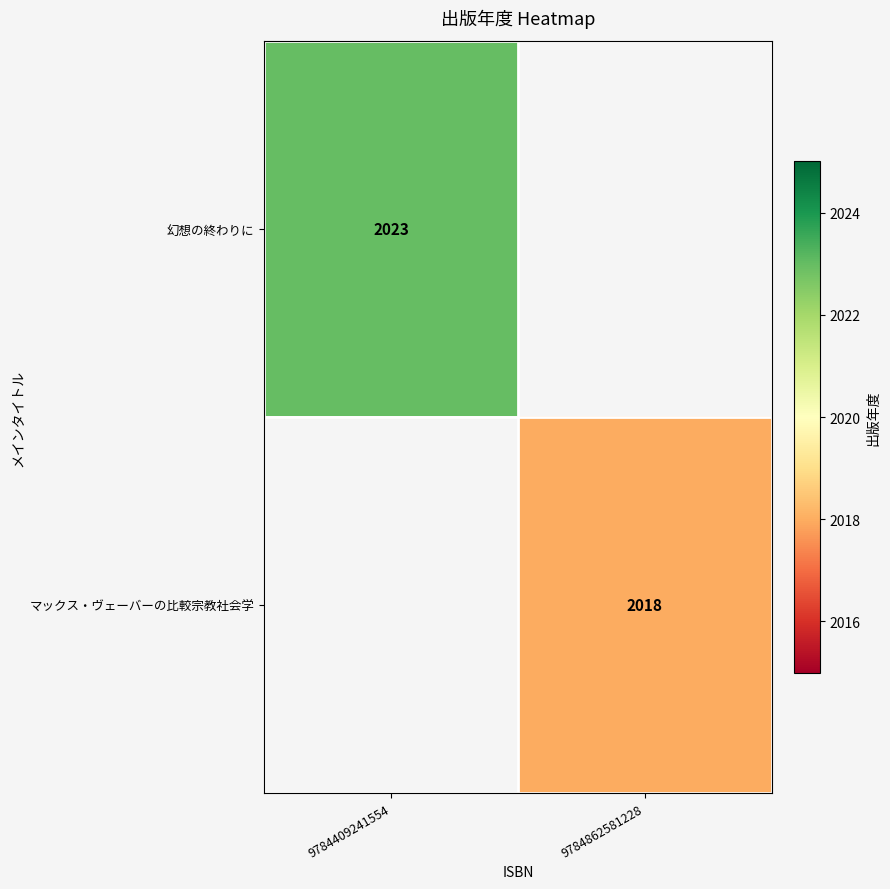

The value of マックス・ヴェーバーの比較宗教社会学 at 9784862581228 is 3236.7. True or false?

False